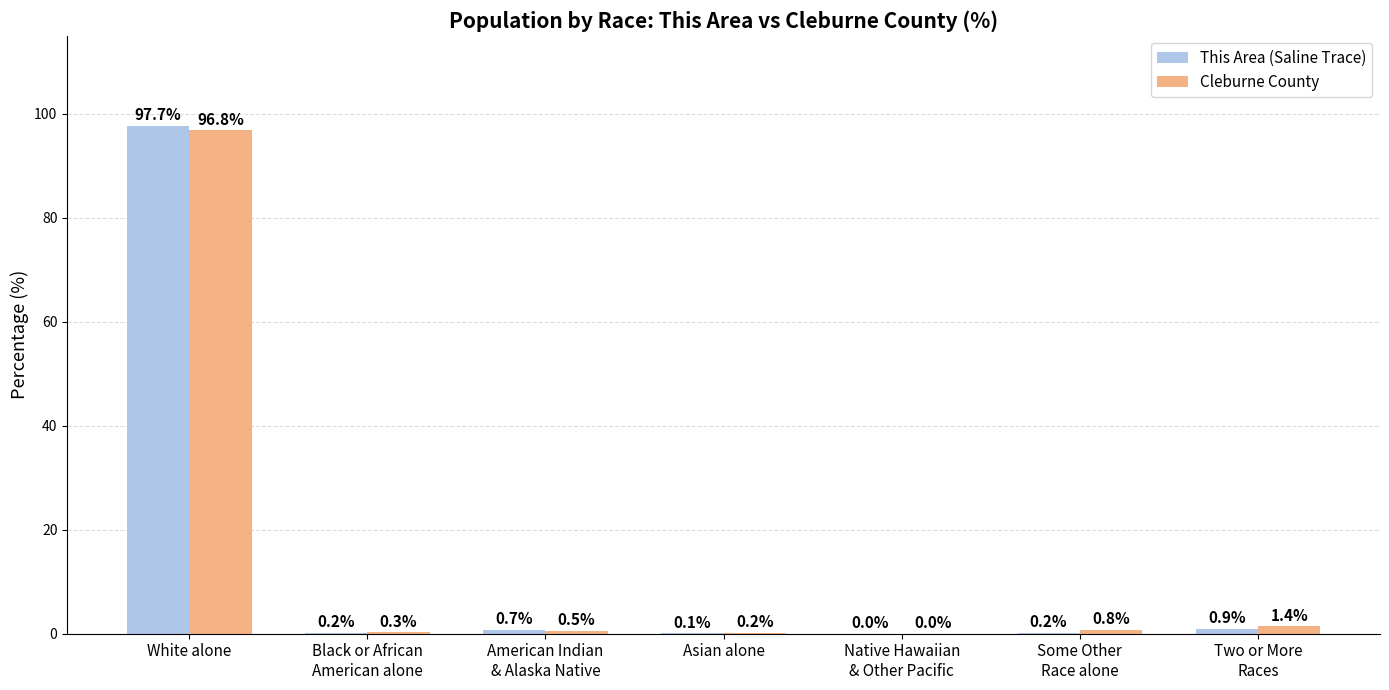

At which category does the chart reach its peak across all series?

White alone